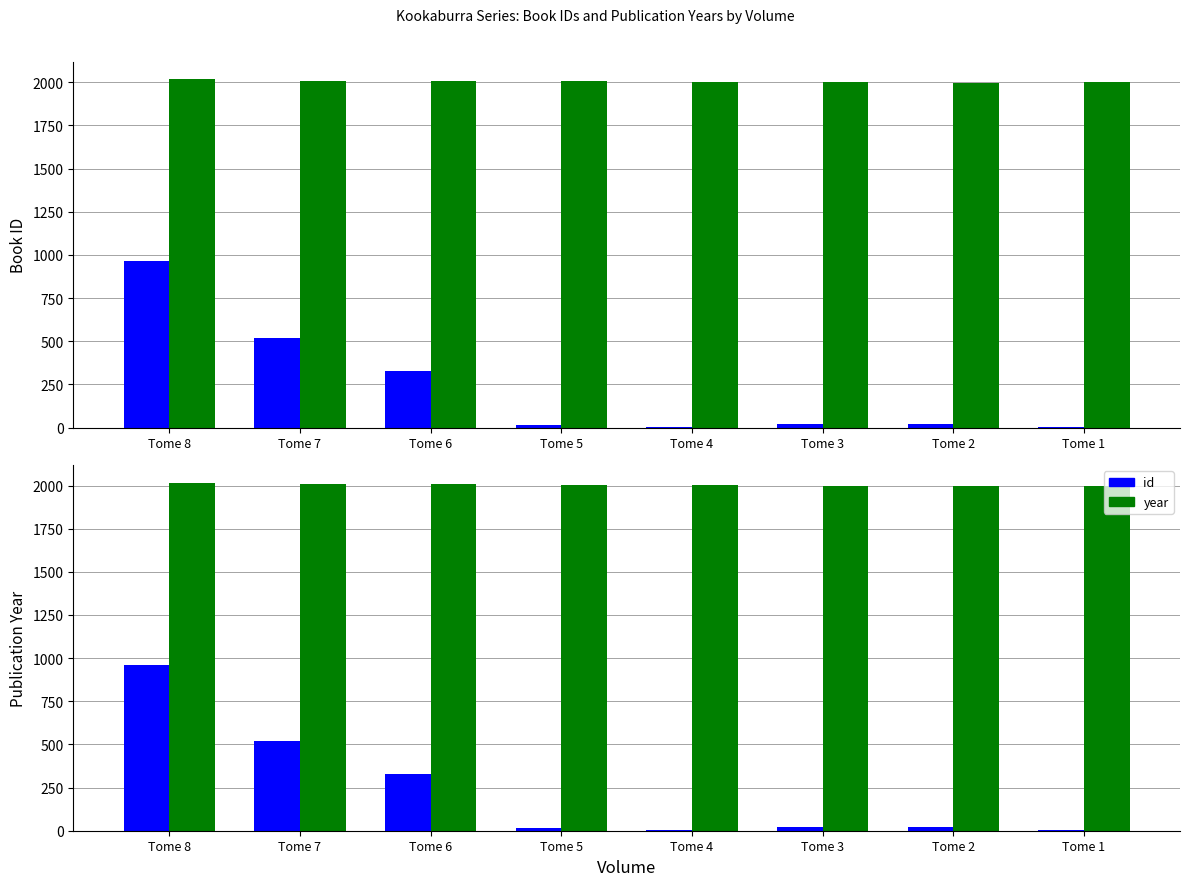

Reading left to right, what are all the values shown in this chart?

id: 962	518	329	15	3	22	21	5
year: 2017	2010	2008	2006	2004	2000	1998	2000